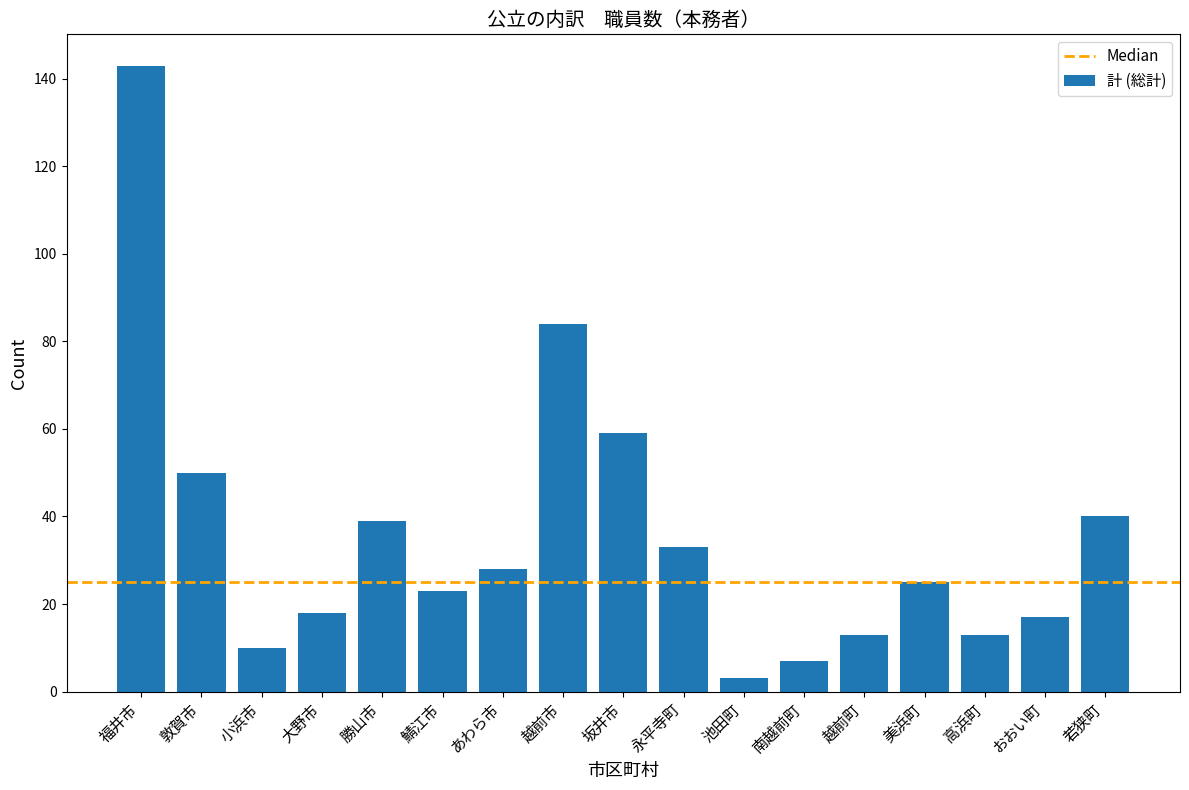

Does the chart contain stacked bars?

No